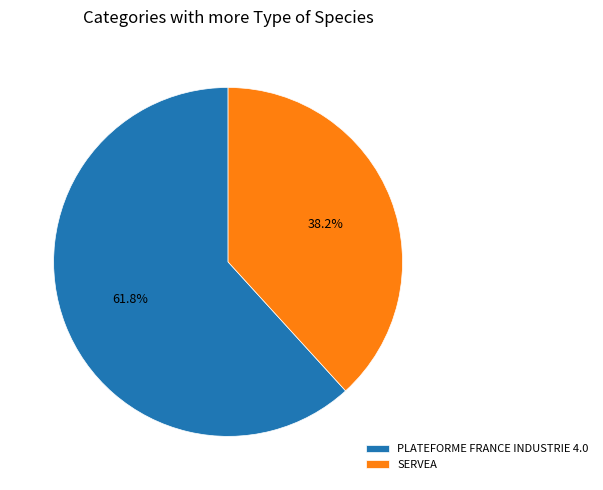

To the nearest percent, what is the difference between the SERVEA and PLATEFORME FRANCE INDUSTRIE 4.0 slice percentages?

24%